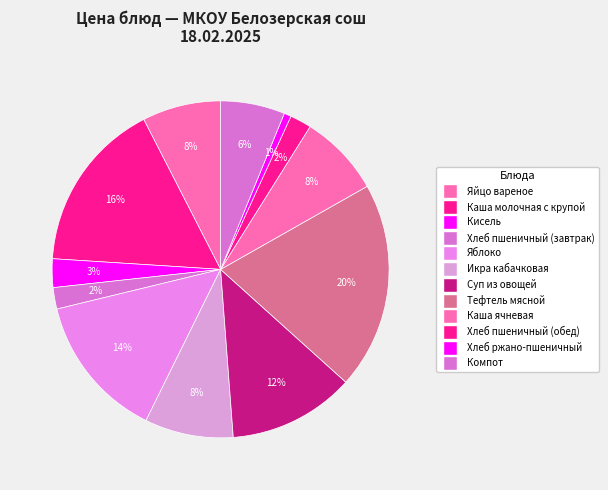

What percentage is the Кисель slice, to the nearest percent?

3%